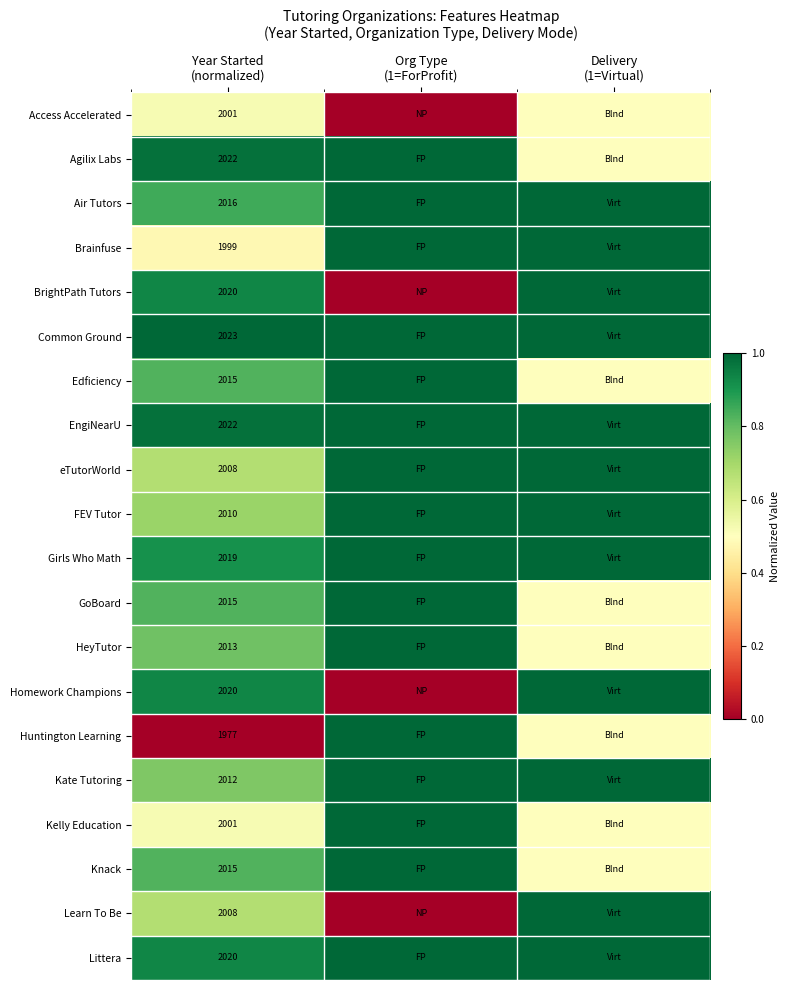

The FEV Tutor series shows 1.1 at Year Started (normalized). True or false?

False